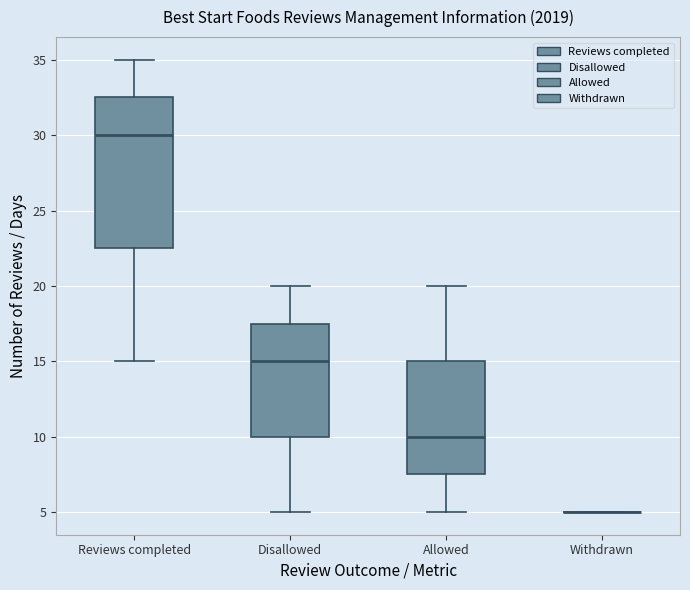

Which box is the tallest, from its lower edge to its upper edge?

Reviews completed